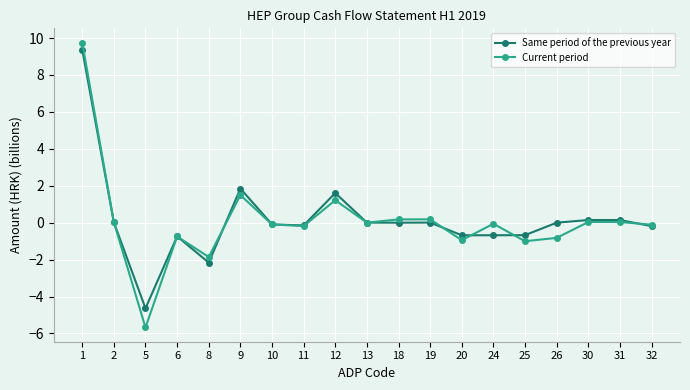

Is this an area chart (filled region under the line)?

No